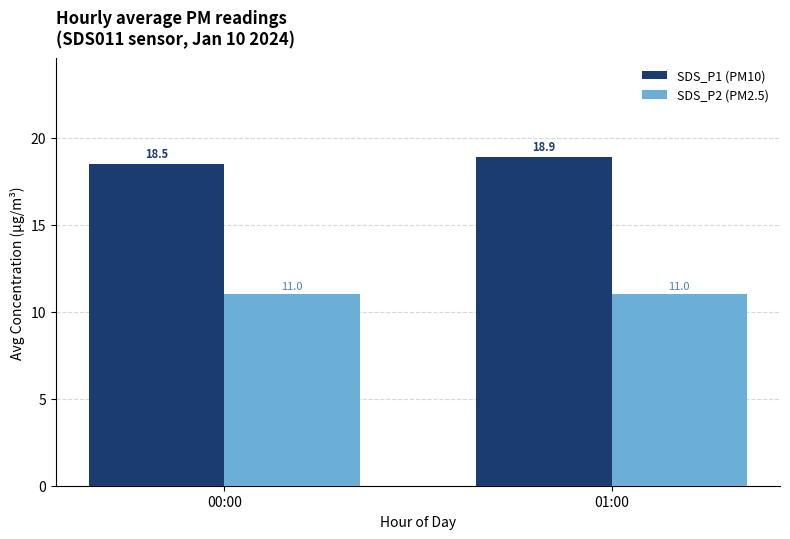

Which series changed the most between 00:00 and 01:00?

SDS_P1 (PM10)